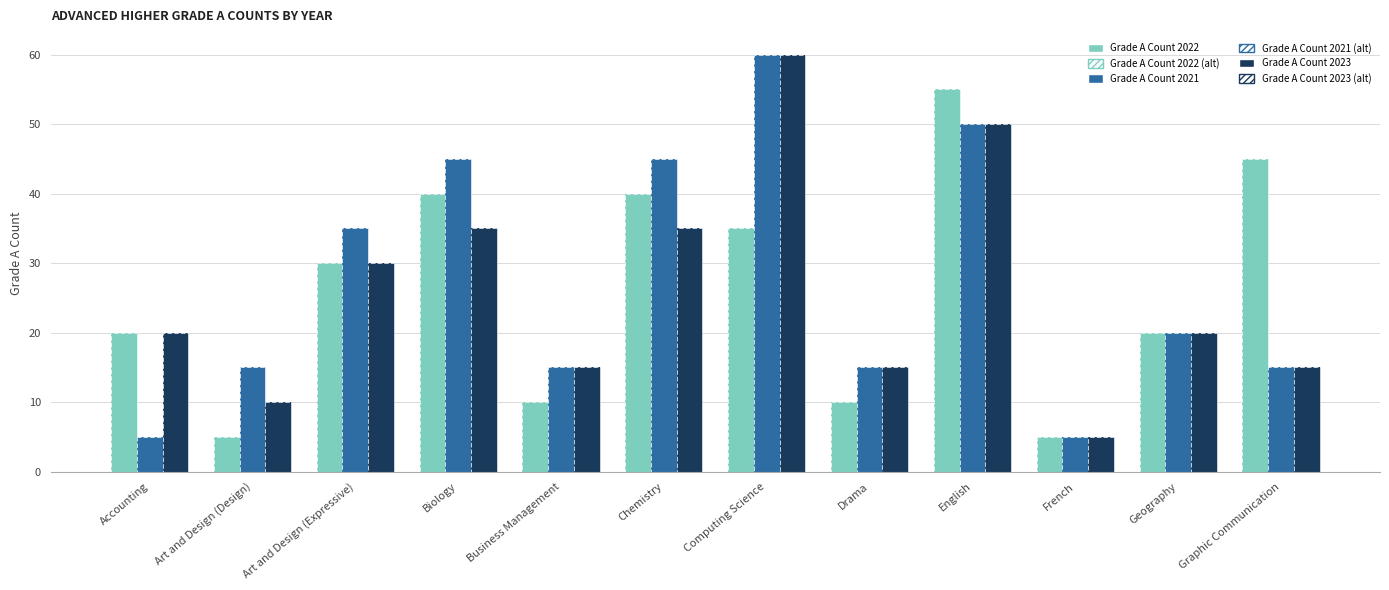

How many distinct data groups are displayed?

3